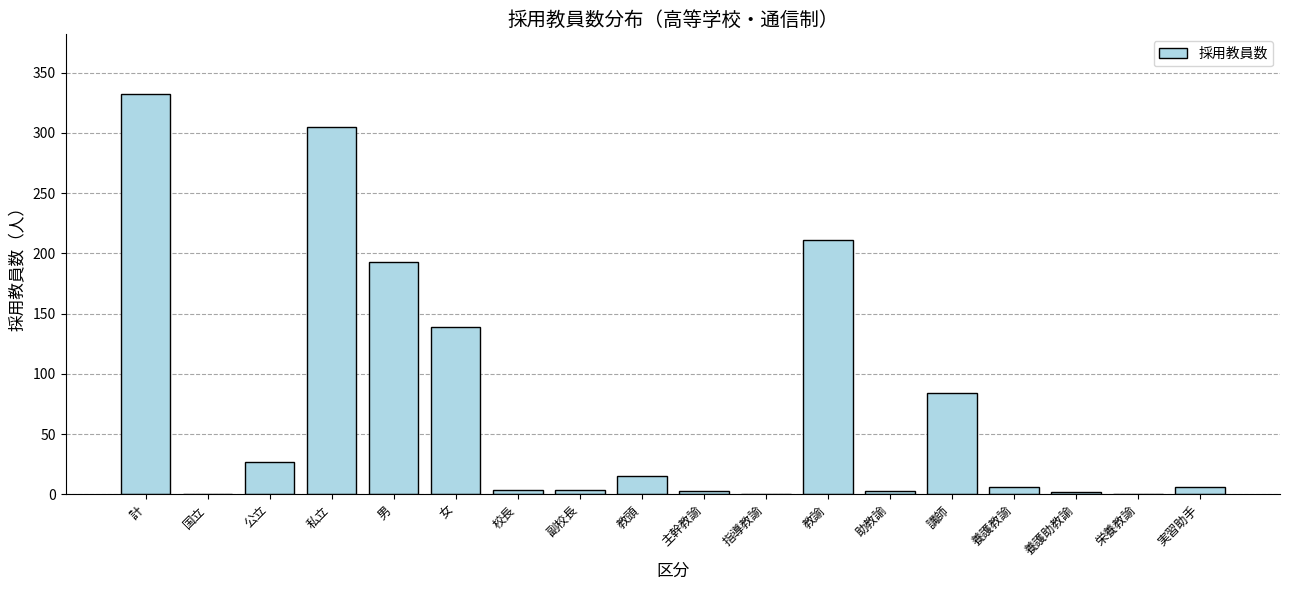

At which category does the chart reach its peak across all series?

計